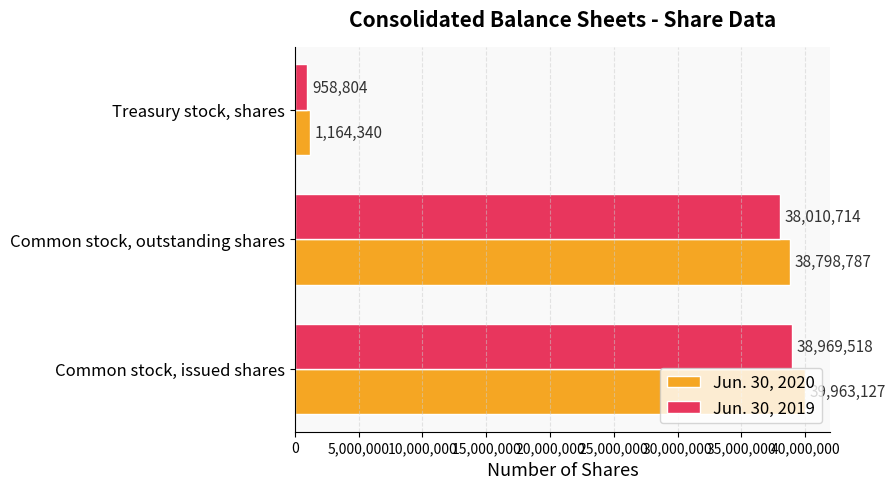

List the labels in order of Jun. 30, 2019 value, smallest first.

Treasury stock, shares, Common stock, outstanding shares, Common stock, issued shares